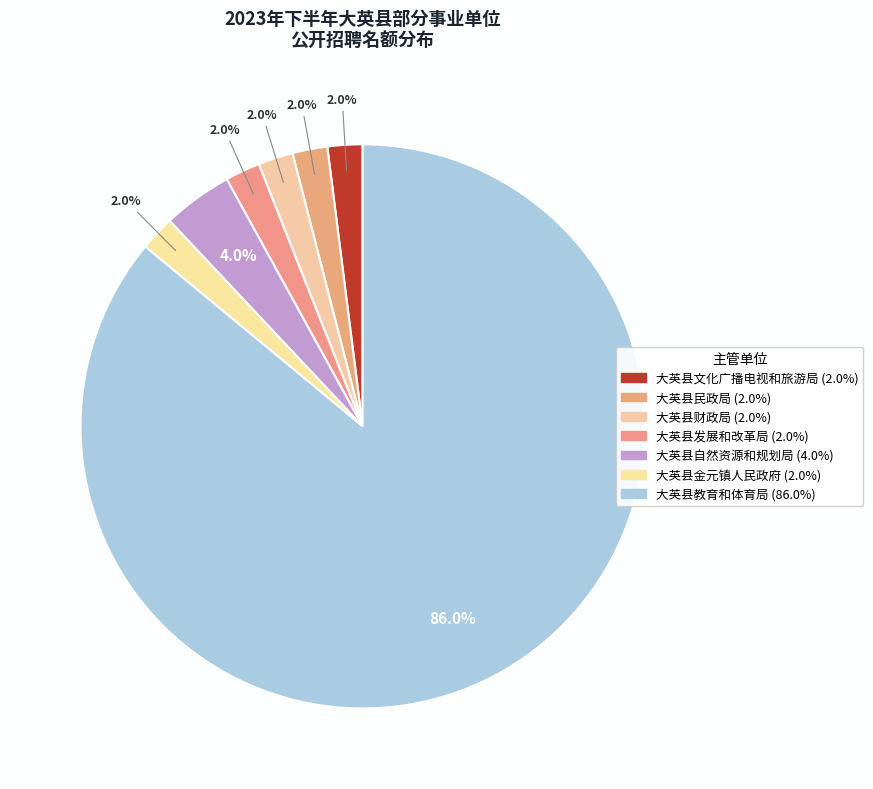

What percentage do 大英县发展和改革局 and 大英县财政局 together represent?

4.0%